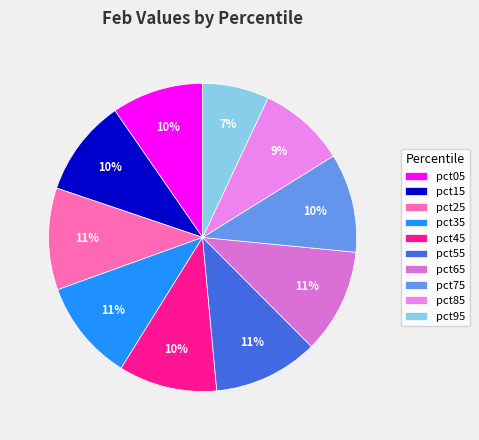

Which slice is the largest?

pct55